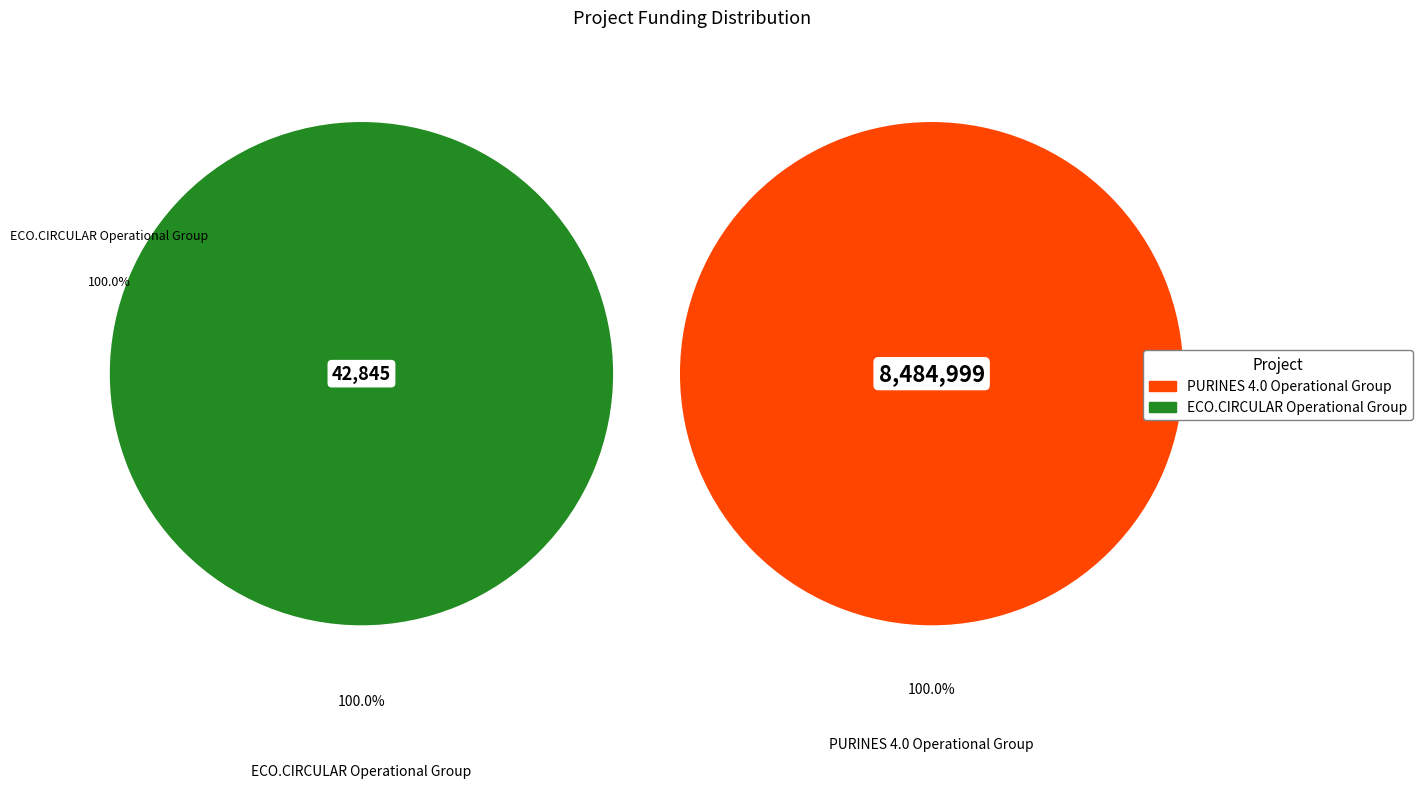

How many segments does this pie chart have?

2